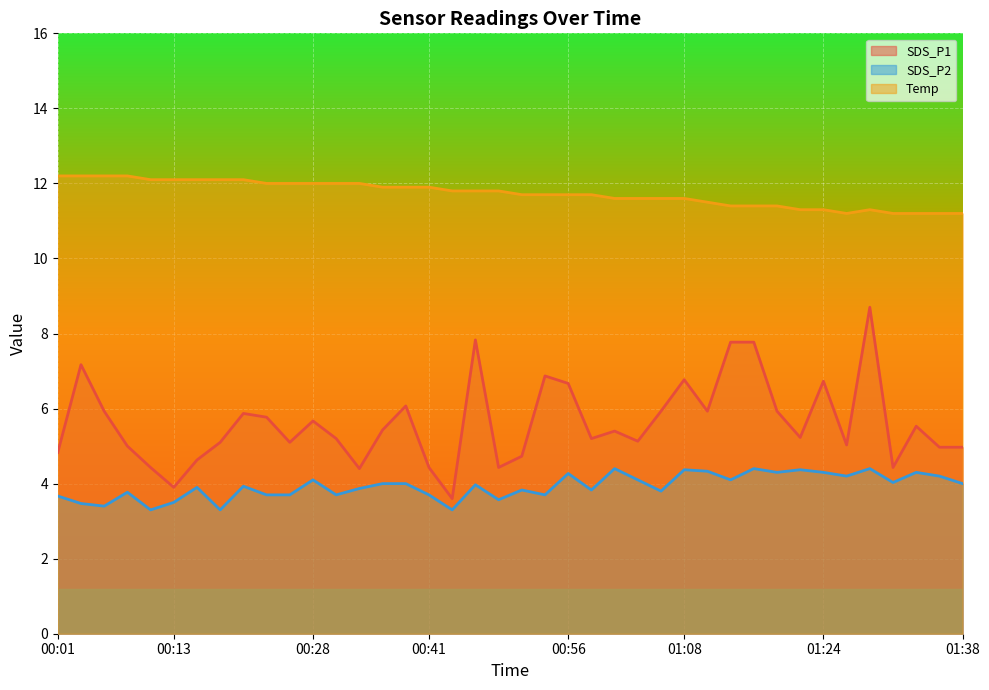

Reading right to left, transcribe all the data shown in this chart.

SDS_P1: 01:38=5.0	01:36=5.0	01:33=5.5	01:31=4.4	01:29=8.7	01:26=5.0	01:24=6.7	01:21=5.2	01:19=5.9	01:16=7.8	01:14=7.8	01:11=5.9	01:08=6.8	01:06=5.9	01:03=5.1	01:01=5.4	00:58=5.2	00:56=6.7	00:53=6.9	00:51=4.7	00:48=4.4	00:46=7.8	00:43=3.6	00:41=4.4	00:38=6.1	00:36=5.4	00:33=4.4	00:31=5.2	00:28=5.7	00:26=5.1	00:23=5.8	00:21=5.9	00:18=5.1	00:16=4.6	00:13=3.9	00:11=4.4	00:08=5.0	00:06=5.9	00:03=7.2	00:01=4.8
SDS_P2: 01:38=4.0	01:36=4.2	01:33=4.3	01:31=4.0	01:29=4.4	01:26=4.2	01:24=4.3	01:21=4.4	01:19=4.3	01:16=4.4	01:14=4.1	01:11=4.3	01:08=4.4	01:06=3.8	01:03=4.1	01:01=4.4	00:58=3.8	00:56=4.3	00:53=3.7	00:51=3.8	00:48=3.6	00:46=4.0	00:43=3.3	00:41=3.7	00:38=4.0	00:36=4.0	00:33=3.9	00:31=3.7	00:28=4.1	00:26=3.7	00:23=3.7	00:21=3.9	00:18=3.3	00:16=3.9	00:13=3.5	00:11=3.3	00:08=3.8	00:06=3.4	00:03=3.5	00:01=3.7
Temp: 01:38=11.2	01:36=11.2	01:33=11.2	01:31=11.2	01:29=11.3	01:26=11.2	01:24=11.3	01:21=11.3	01:19=11.4	01:16=11.4	01:14=11.4	01:11=11.5	01:08=11.6	01:06=11.6	01:03=11.6	01:01=11.6	00:58=11.7	00:56=11.7	00:53=11.7	00:51=11.7	00:48=11.8	00:46=11.8	00:43=11.8	00:41=11.9	00:38=11.9	00:36=11.9	00:33=12.0	00:31=12.0	00:28=12.0	00:26=12.0	00:23=12.0	00:21=12.1	00:18=12.1	00:16=12.1	00:13=12.1	00:11=12.1	00:08=12.2	00:06=12.2	00:03=12.2	00:01=12.2